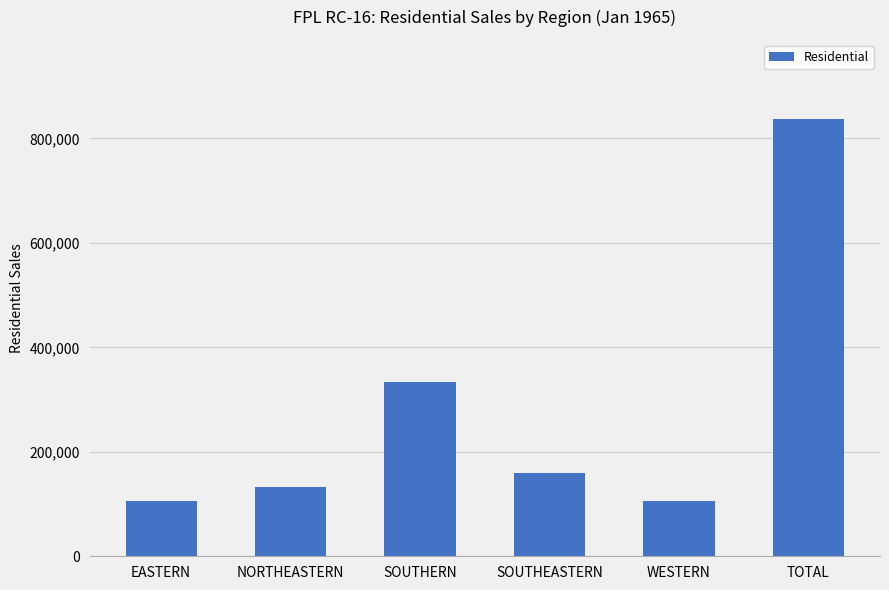

Is it true that the value at EASTERN is 44981?

False